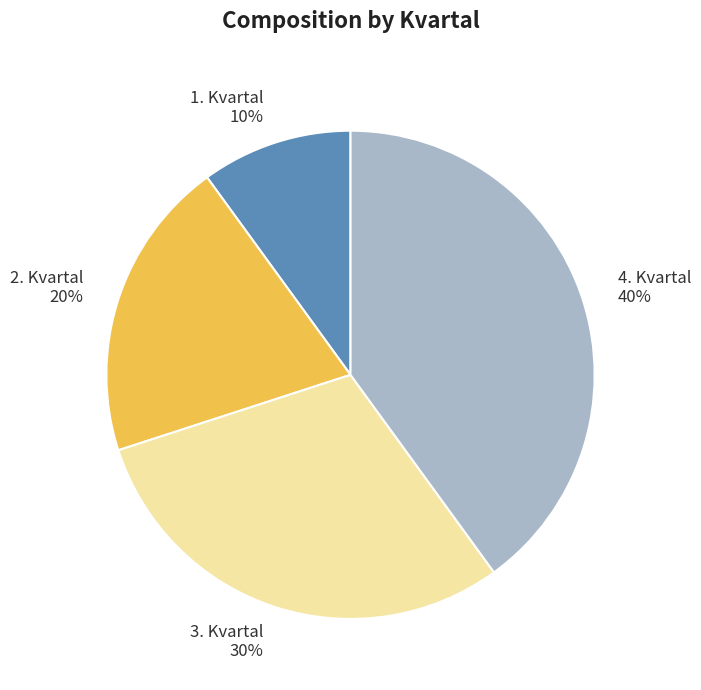

To the nearest percent, what percentage of the pie is 3. Kvartal?

30%